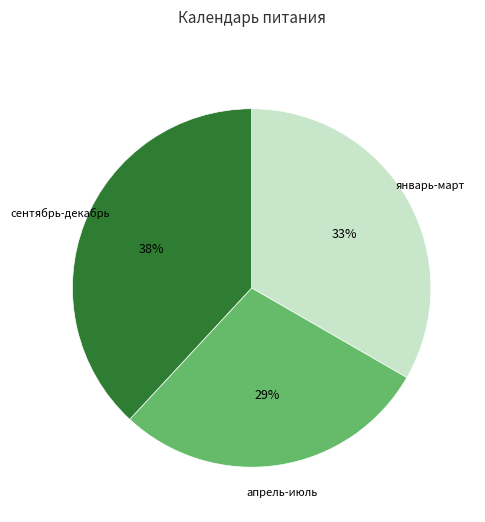

Is there a majority slice in this chart?

No